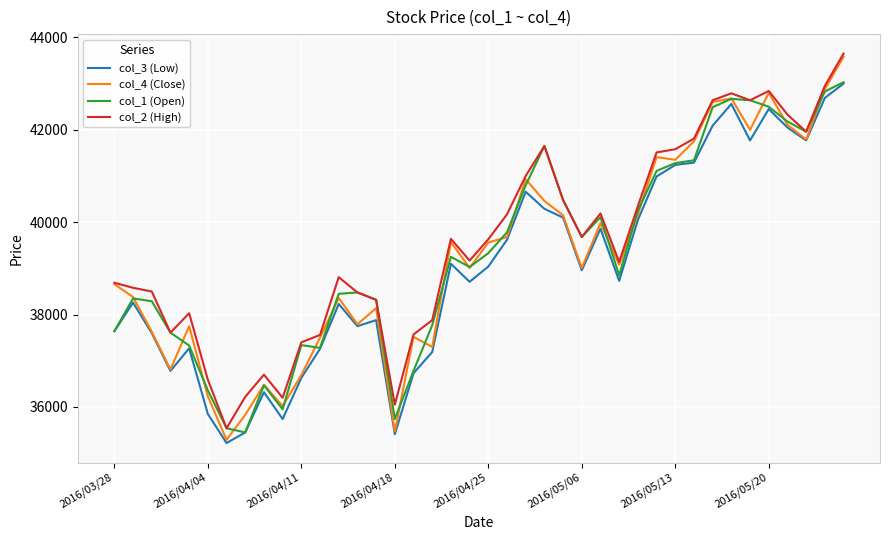

Count the number of data series in this chart.

4